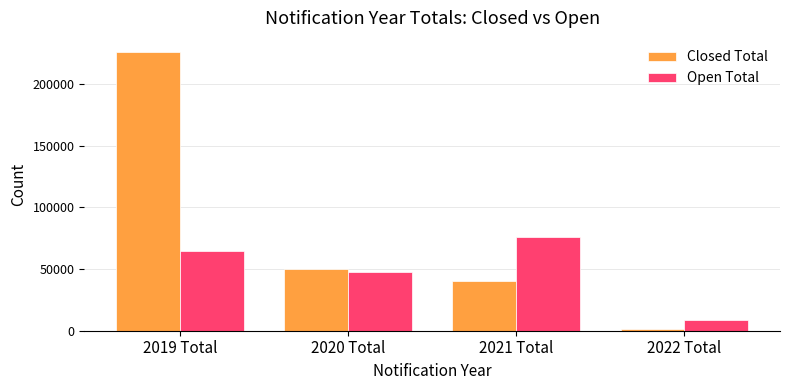

Count the number of categories in the chart.

4